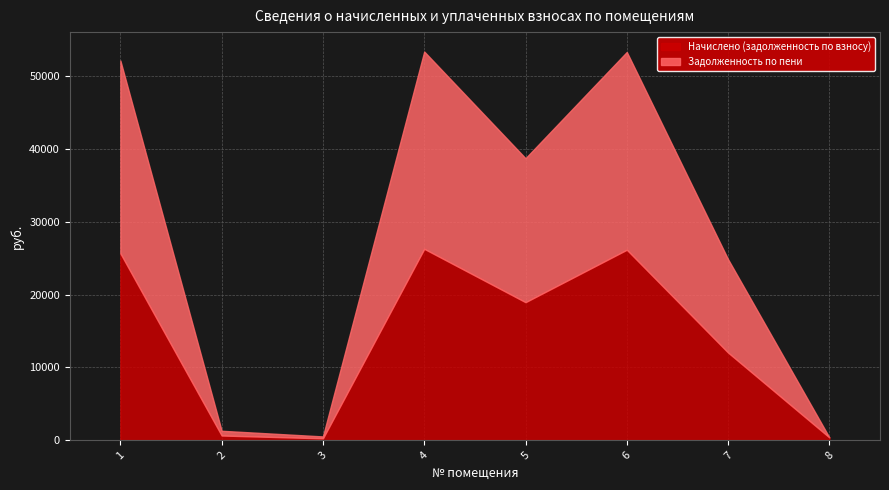

What is the difference between the second highest and second lowest values in the Задолженность по пени series?

26851.1